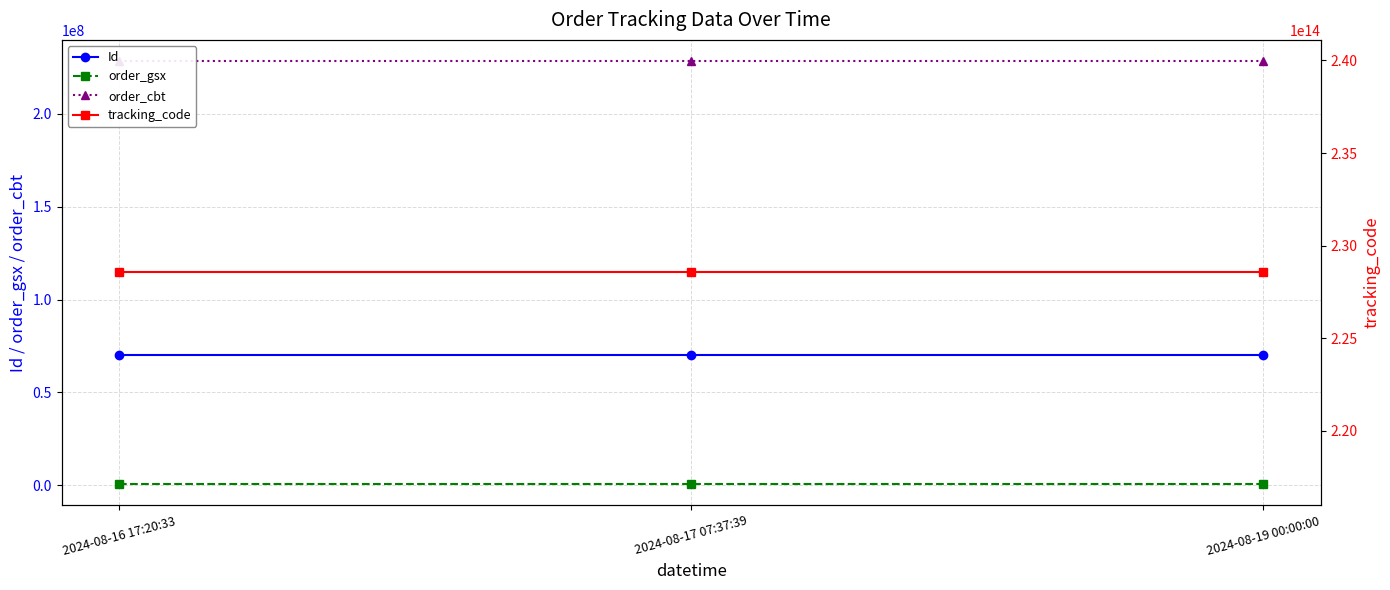

What is the total value across all series at 2024-08-16 17:20:33?

228543731550463